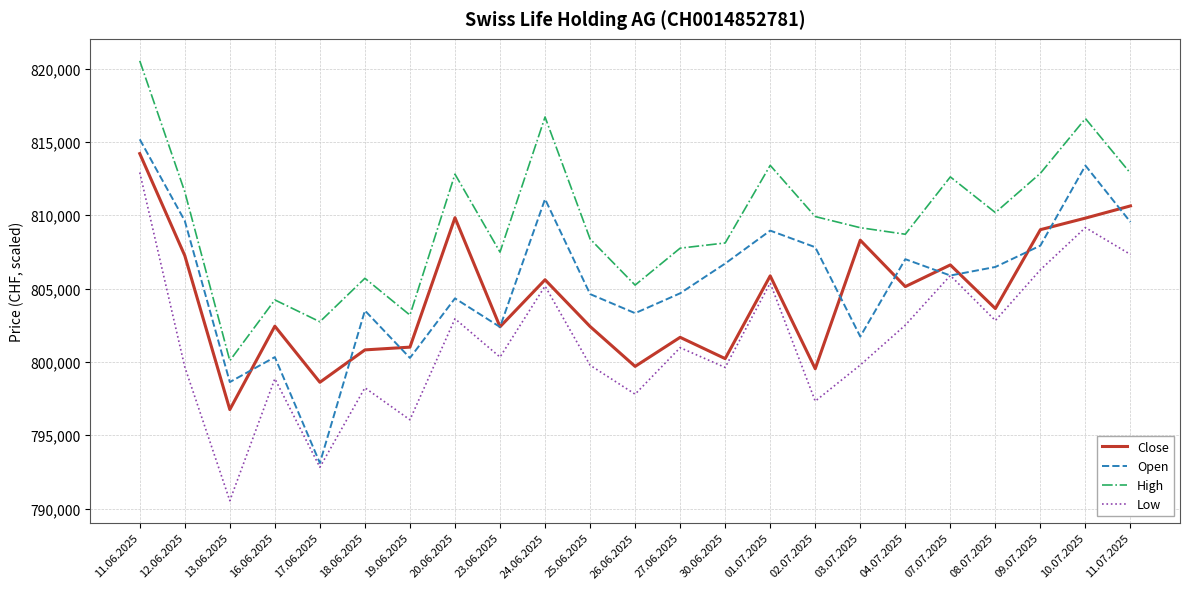

Is this an area chart (filled region under the line)?

No